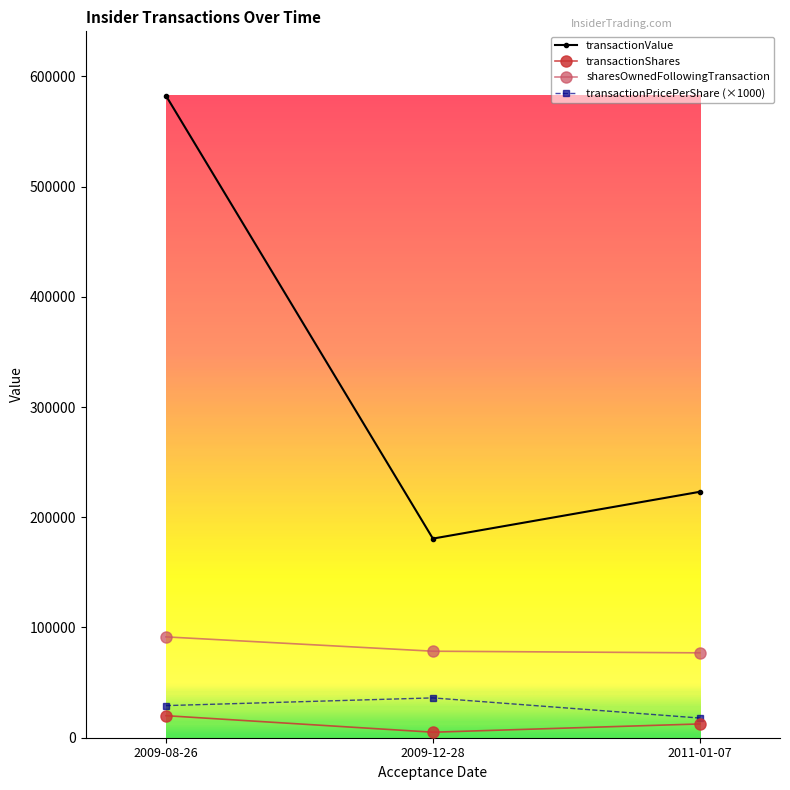

What is the label of the 2nd point from the right?

2009-12-28